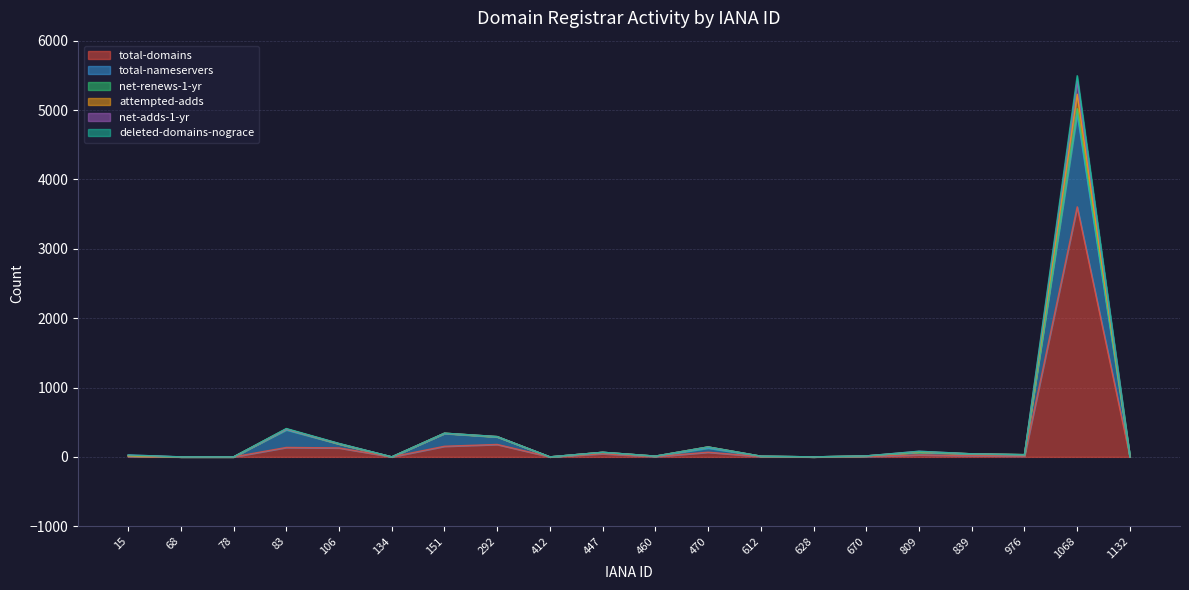

True or false: deleted-domains-nograce and total-domains cross at least once.

False